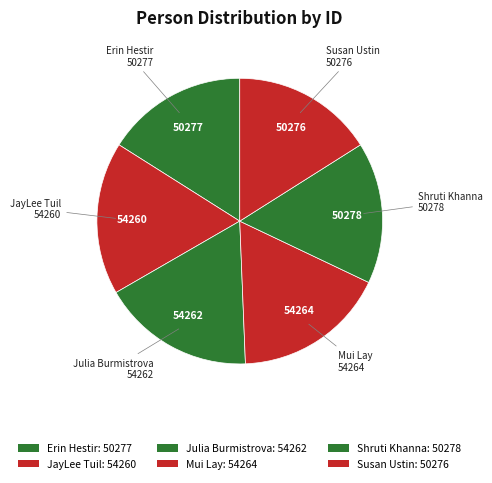

What is the ratio of the value at JayLee Tuil to the value at Shruti Khanna?

1.1